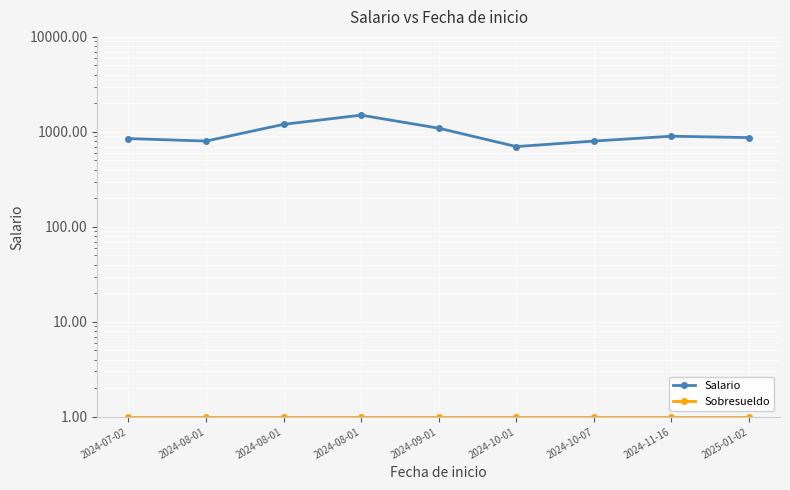

Read the Sobresueldo value at 2024-08-01.

1.0